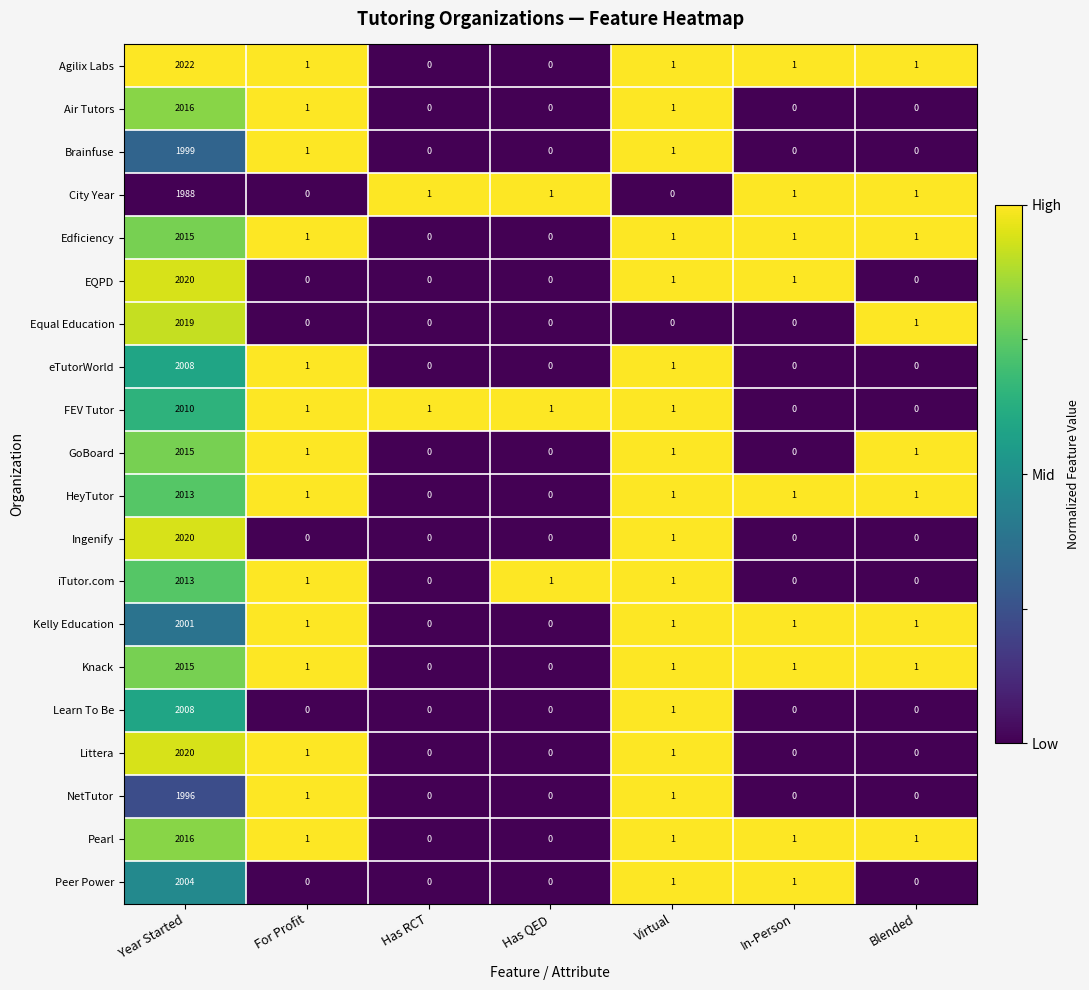

Which category has the highest value in the Peer Power series?

Year Started